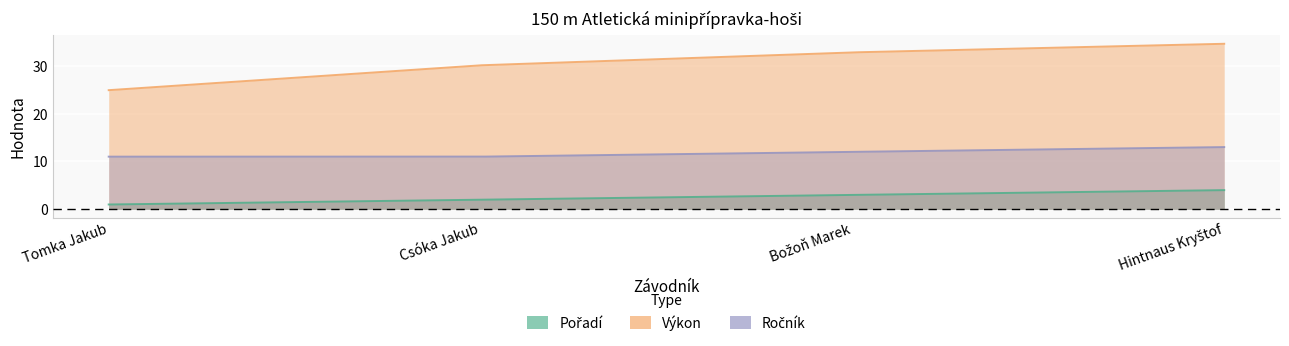

At which category is the sum across all series the highest?

Hintnaus Kryštof